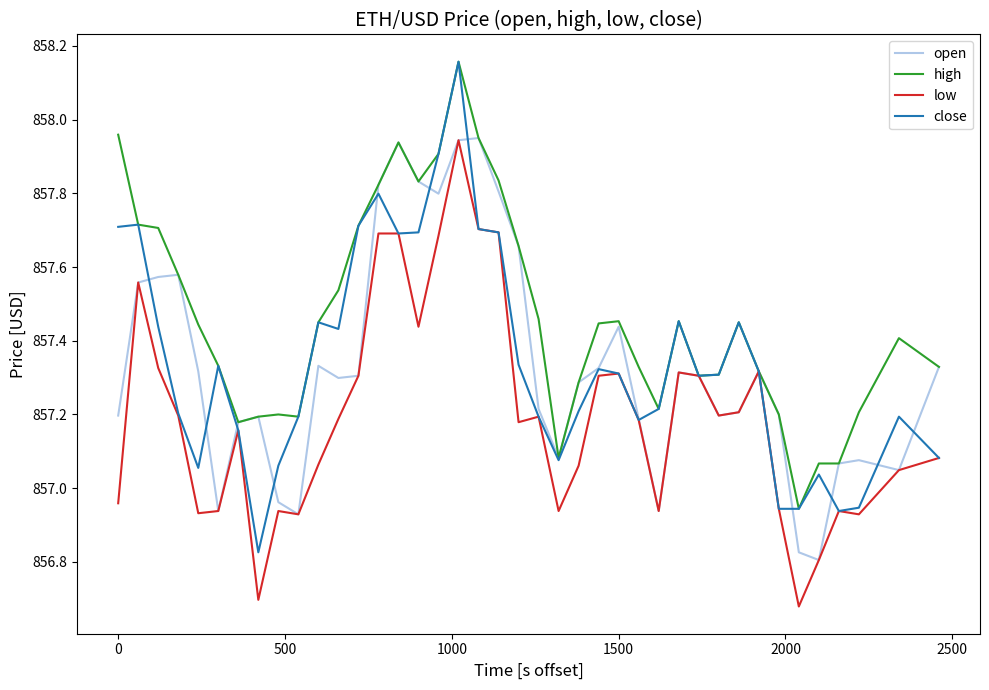

Which series has the largest range (max minus min)?

close